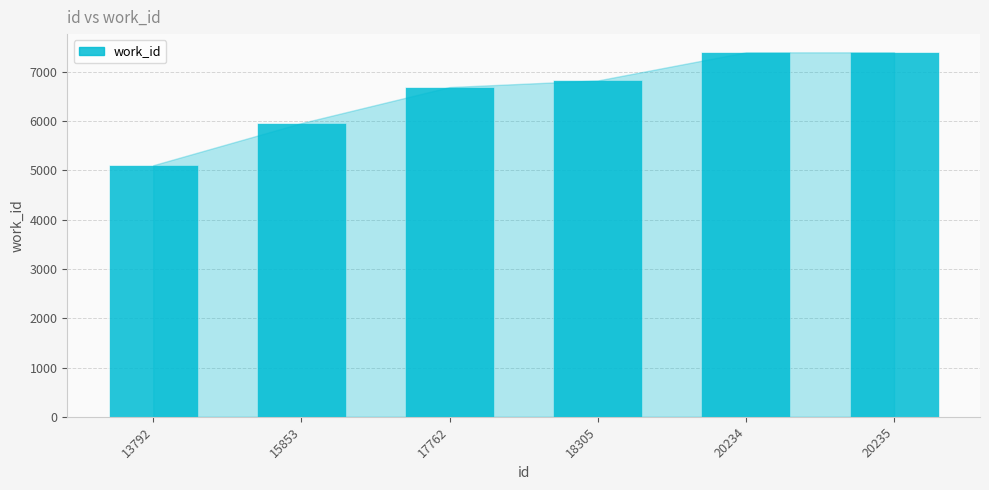

What is the value of the 3rd bar from the left?

6691